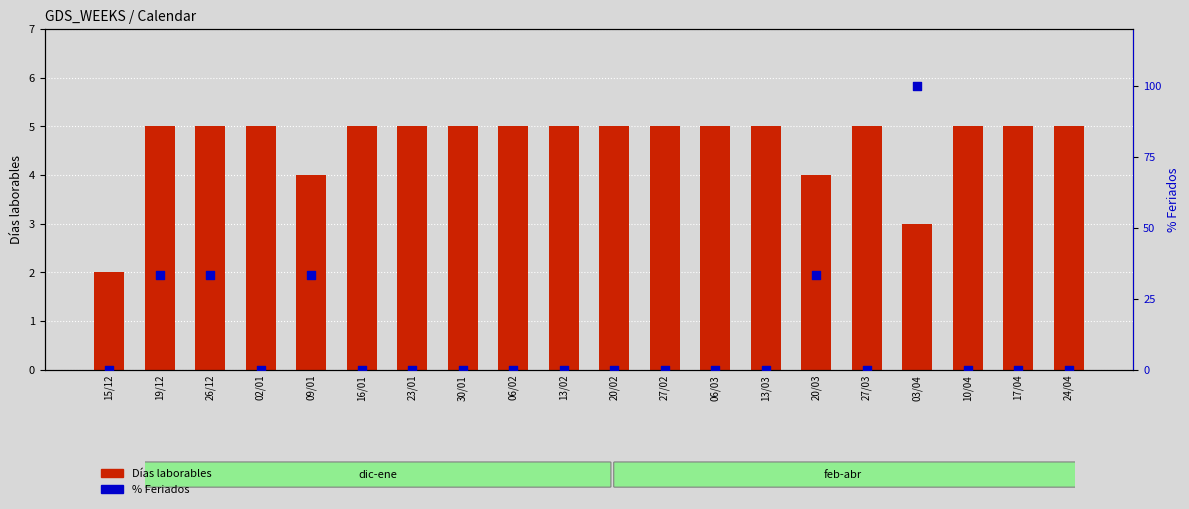

Which series has the largest total across all categories?

% Feriados